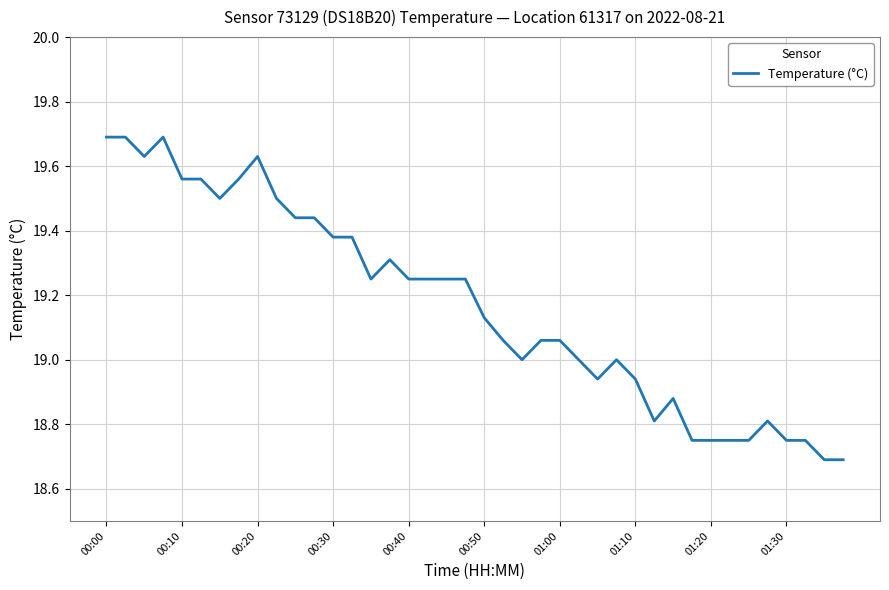

What is the smallest value displayed?

18.7